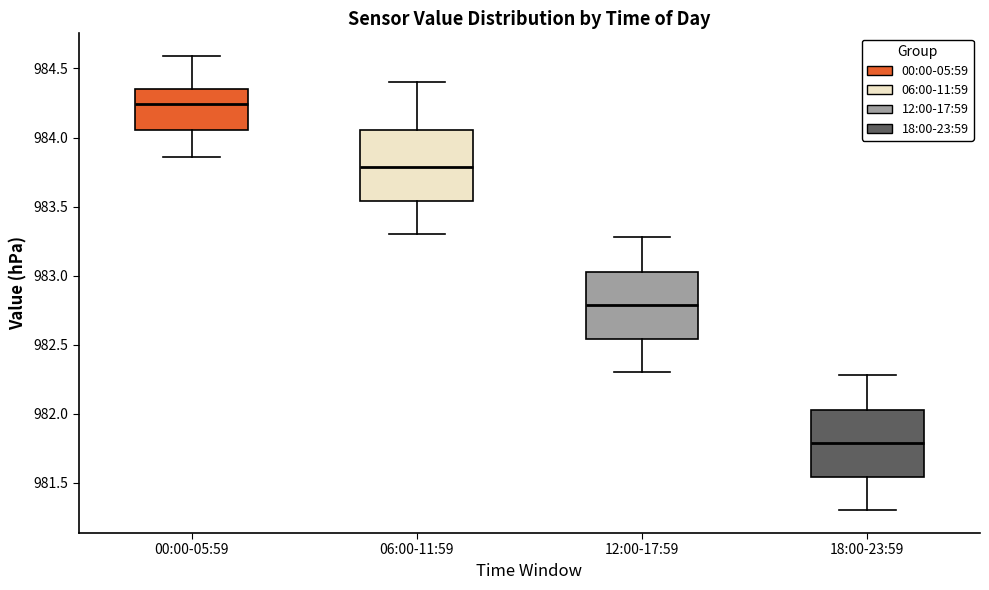

Reading left to right, transcribe this box plot: for each box, give where its median line is, the range the box spans, and where its two whiskers end, as read against the y-axis. The values are not printed on the chart, so give them approximately, as read against the axis.

00:00-05:59: median 984.25, box 984.05 to 984.35, whiskers 983.85 to 984.60
06:00-11:59: median 983.80, box 983.55 to 984.05, whiskers 983.30 to 984.40
12:00-17:59: median 982.80, box 982.55 to 983.05, whiskers 982.30 to 983.30
18:00-23:59: median 981.80, box 981.55 to 982.05, whiskers 981.30 to 982.30